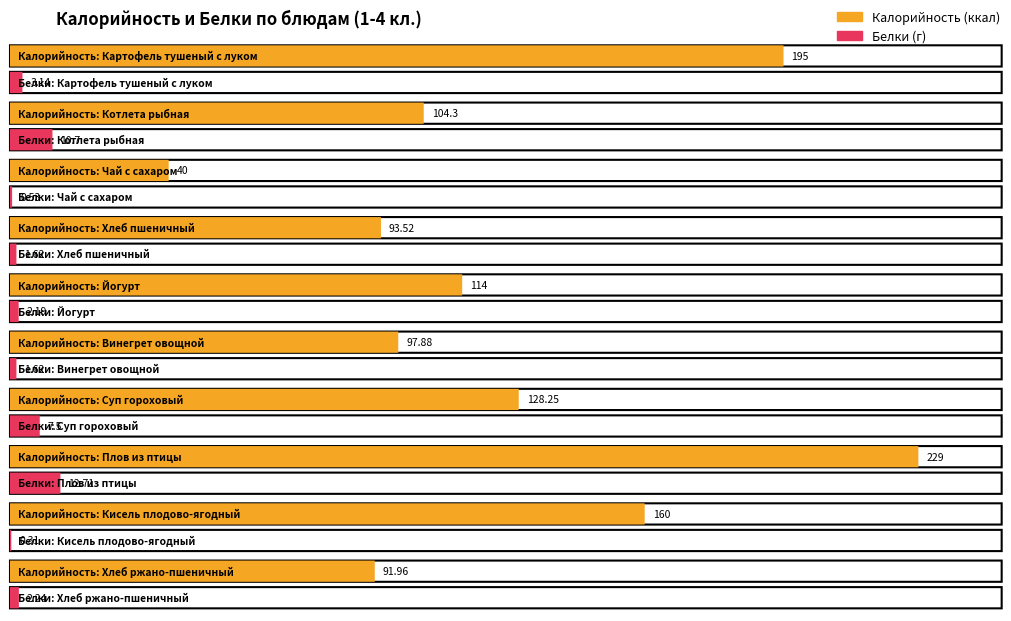

What is the approximate value of Белки at Йогурт?

2.2